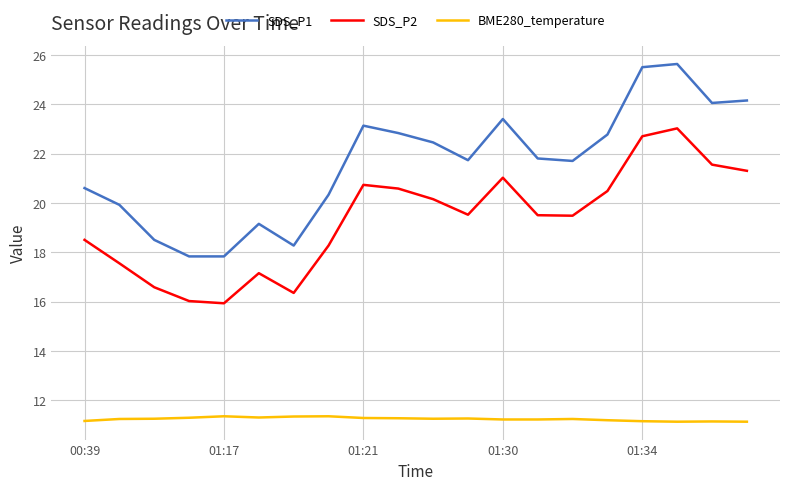

List the series in order of their peak value, highest first.

SDS_P1, SDS_P2, BME280_temperature